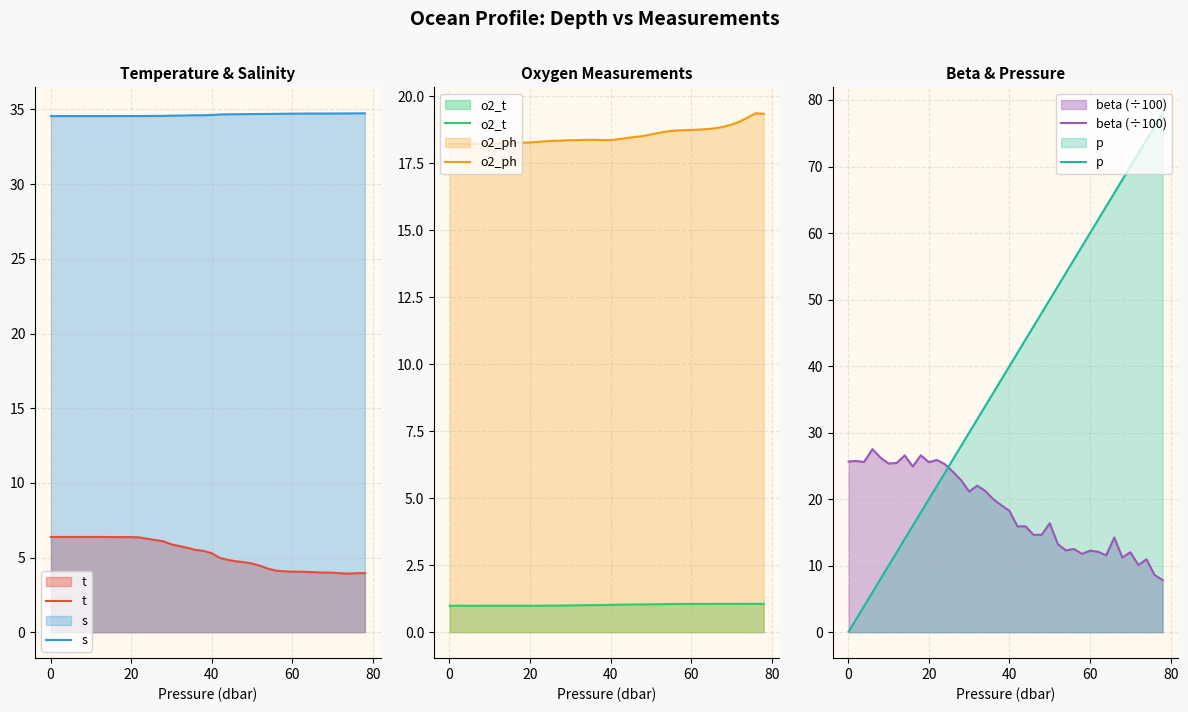

True or false: o2_ph and t cross at least once.

False